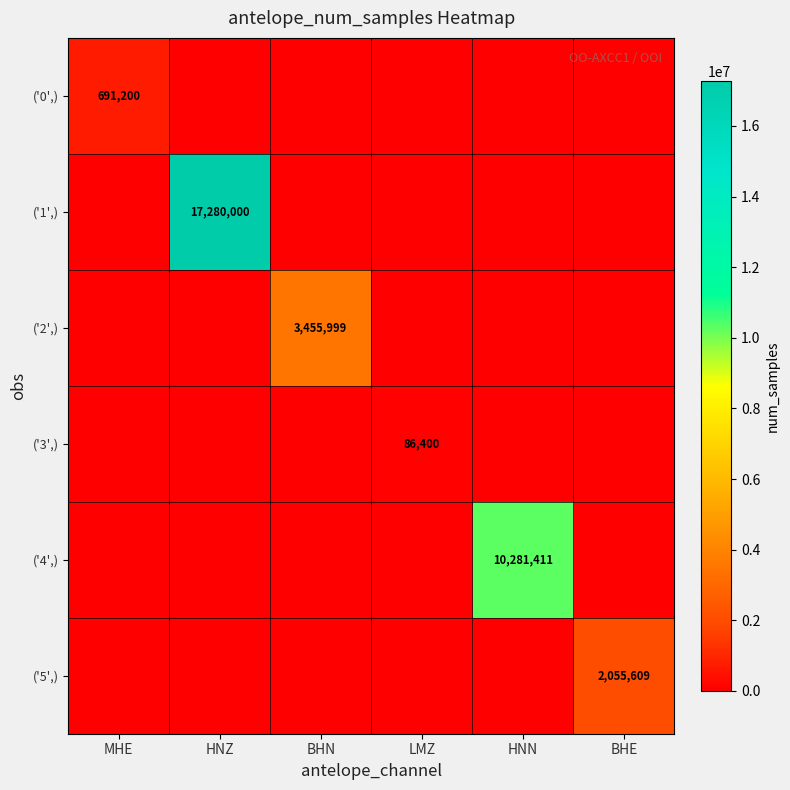

How many data points does each series have?

6